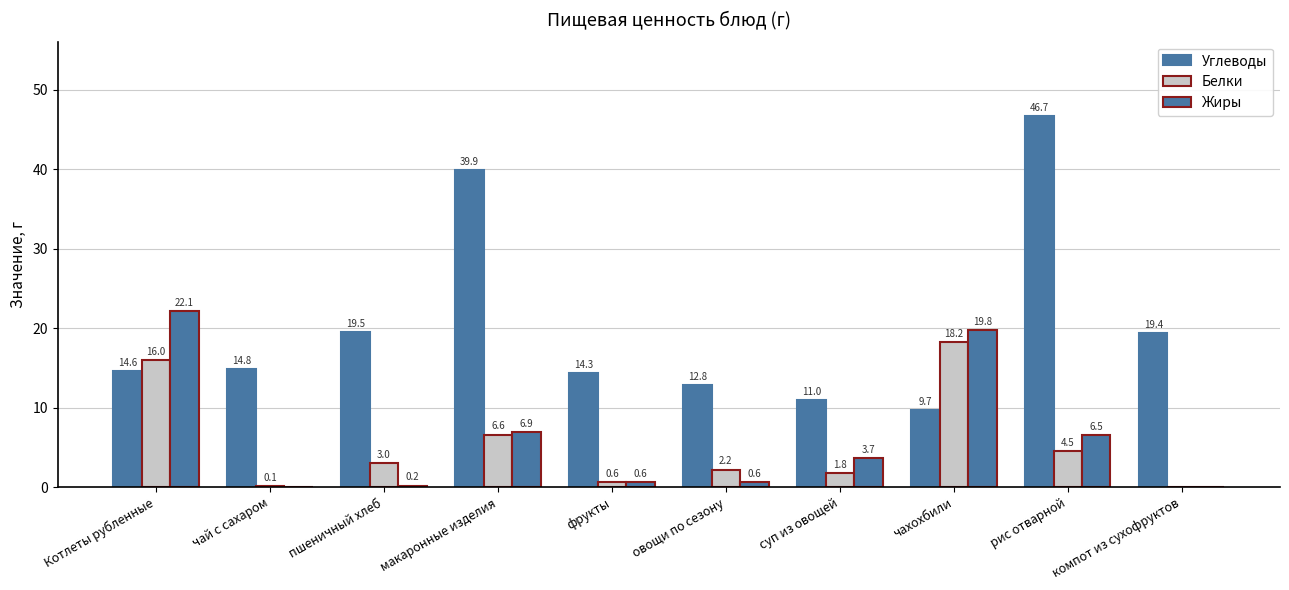

Which series has the largest total across all categories?

Углеводы